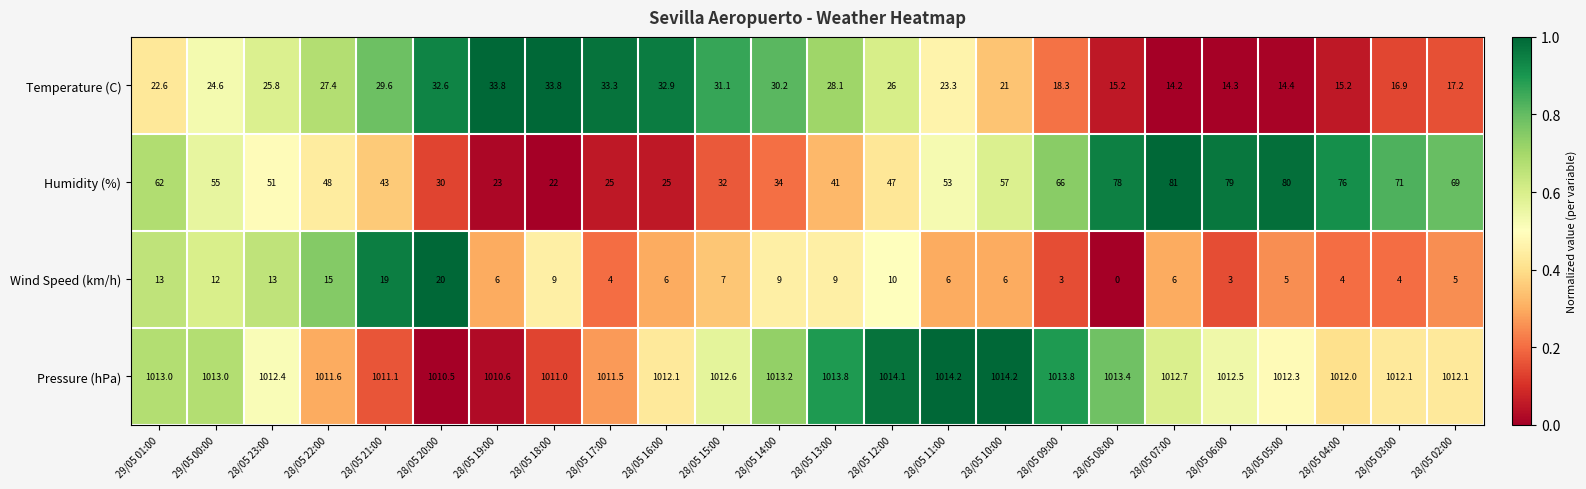

What is the total value across all series at 28/05 21:00?

1102.7